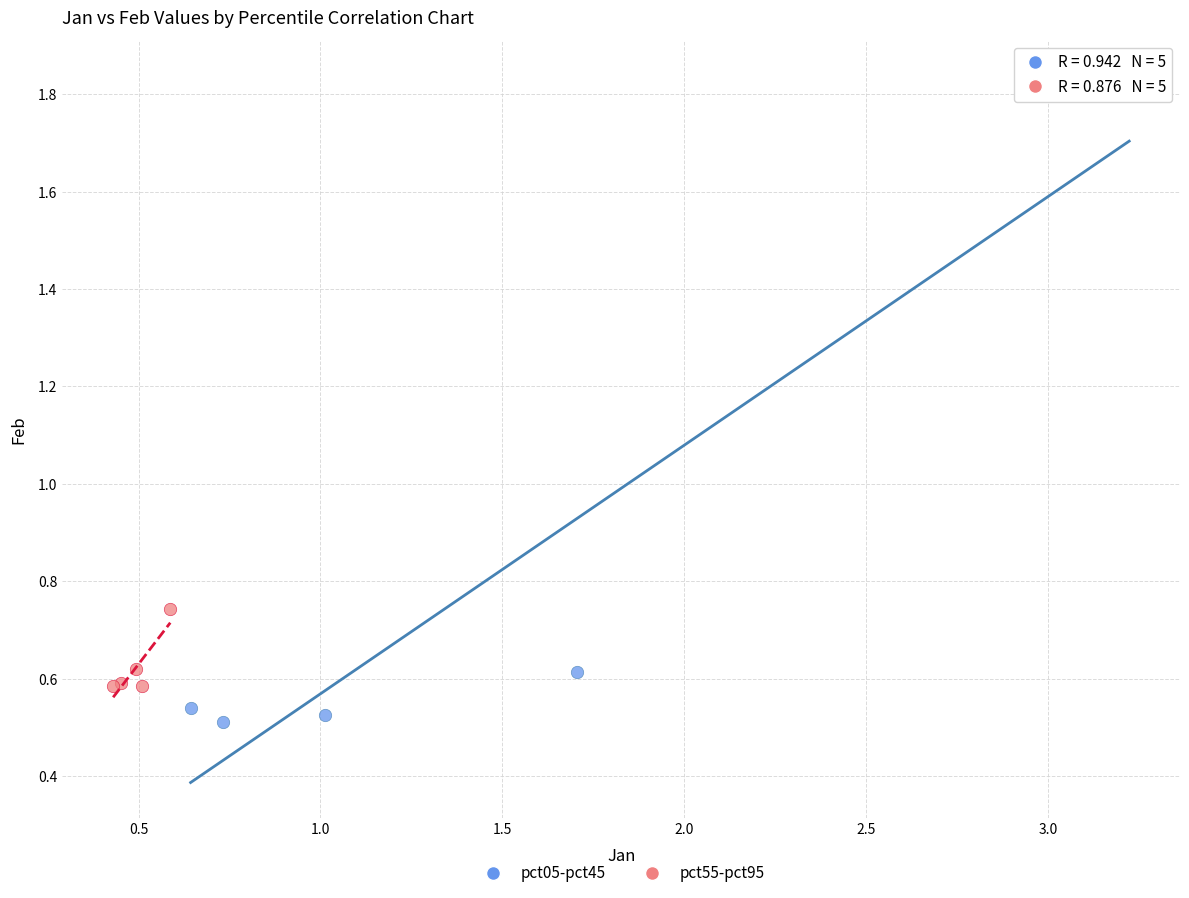

Which series reaches the minimum Y coordinate?

pct05-pct45